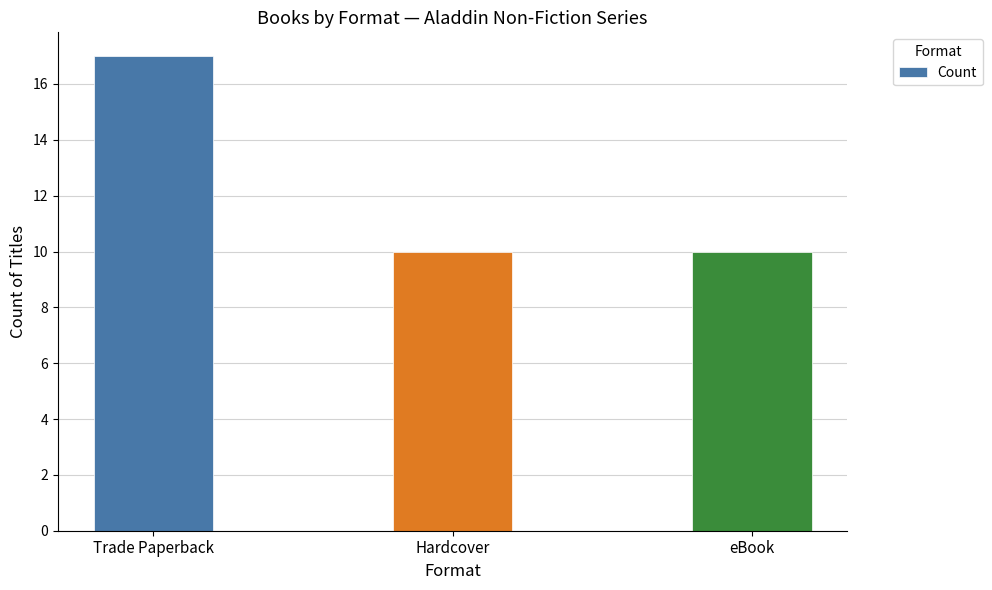

What value does the data have at Trade Paperback?

17